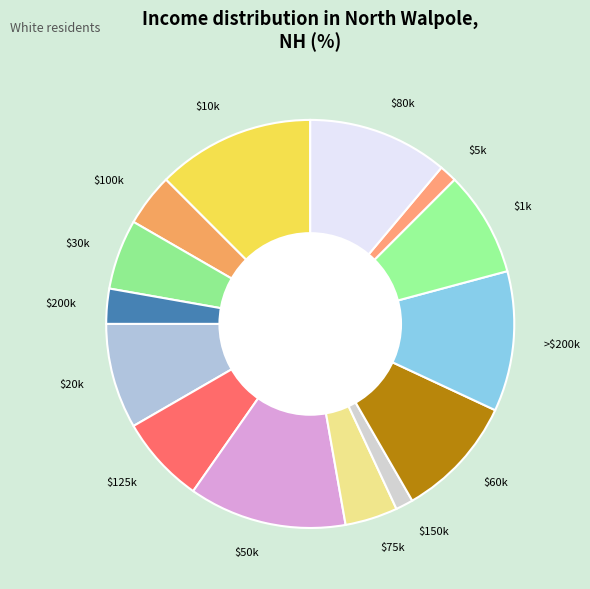

The $150k slice represents 1% of the pie. True or false?

True